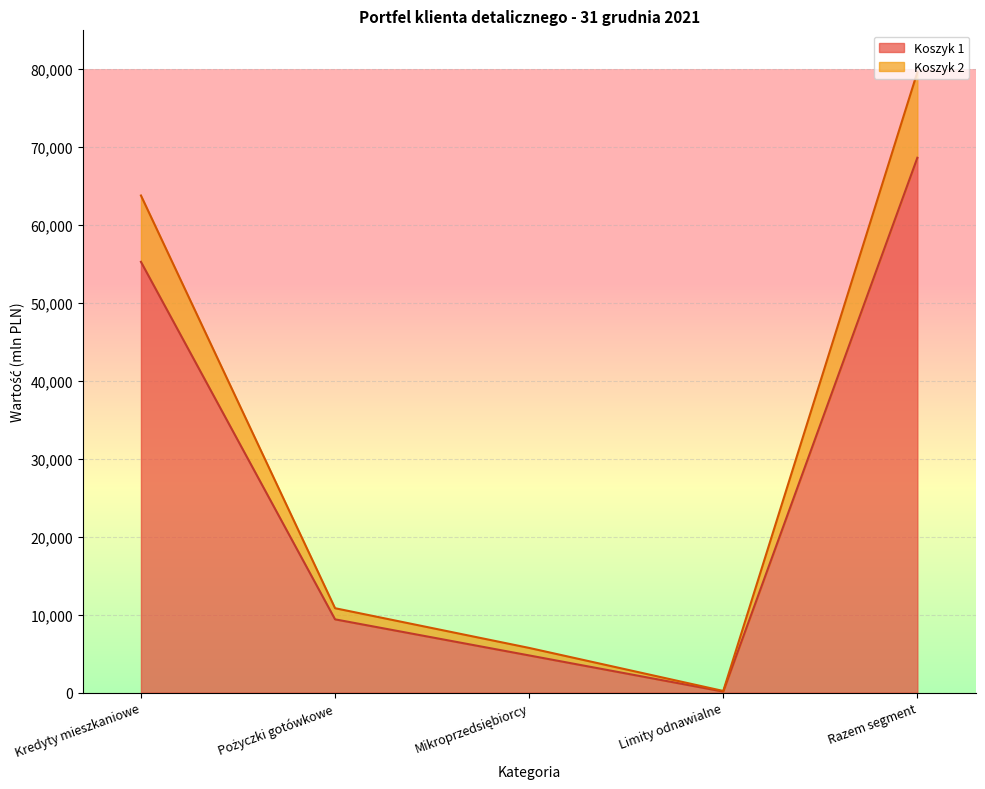

At which category does Koszyk 2 reach its first local valley?

Limity odnawialne